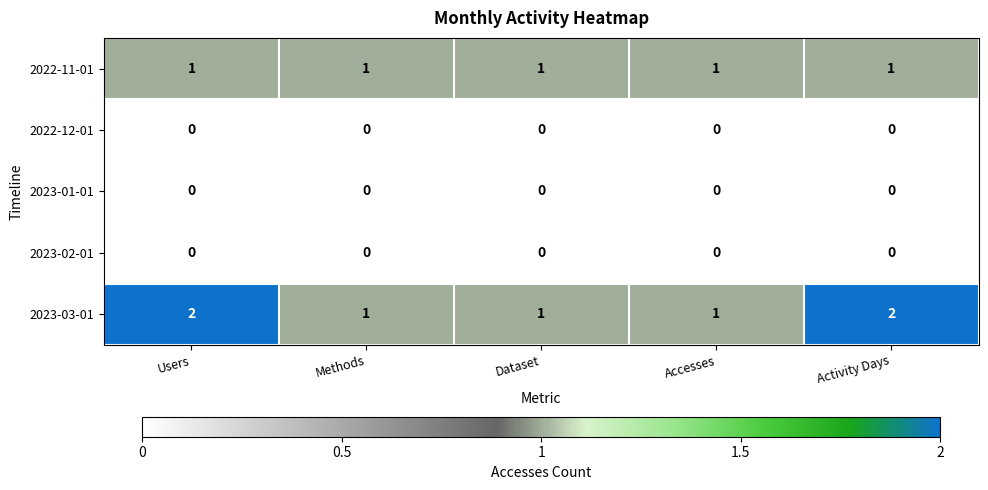

Between Accesses and Activity Days, which series saw the biggest shift?

2023-03-01